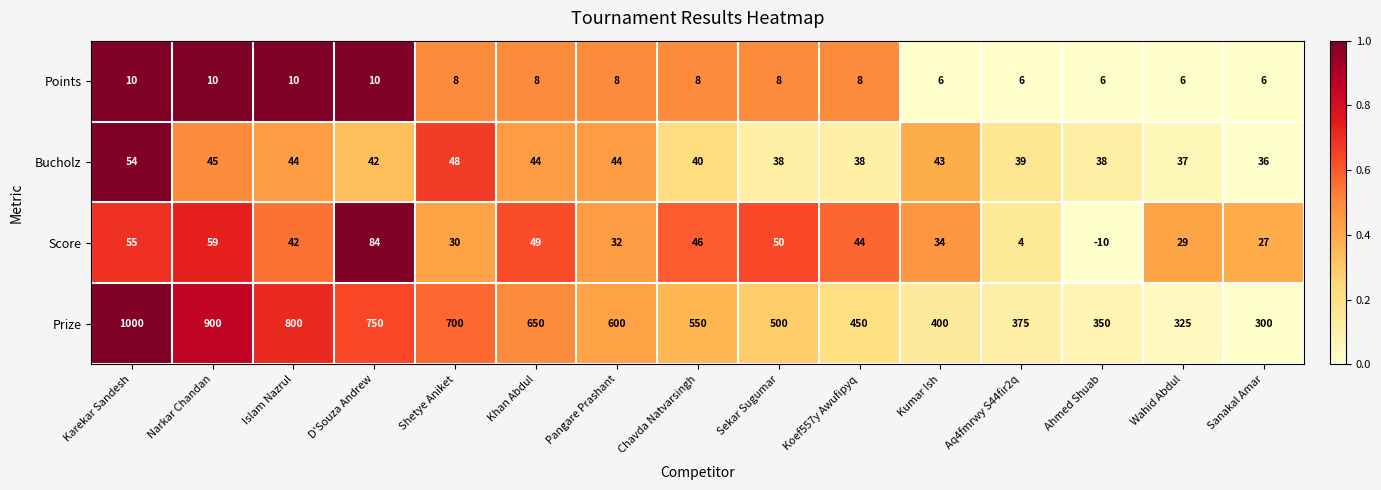

The value of Score at Pangare Prashant is 8. True or false?

False